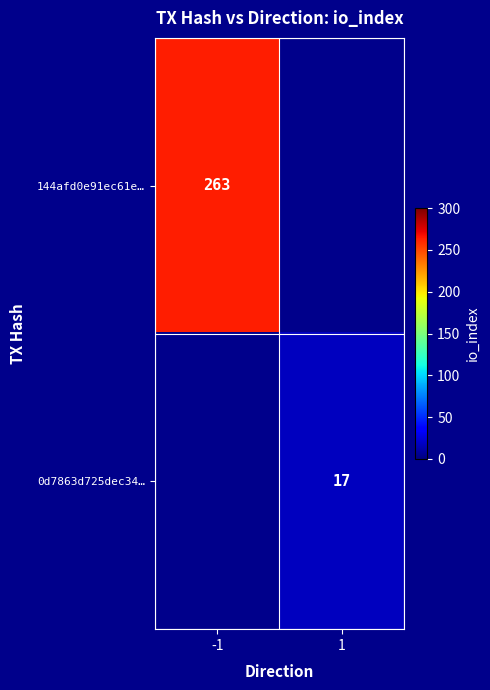

True or false: 0d7863d725dec34… has a value of 10 at 1.

False